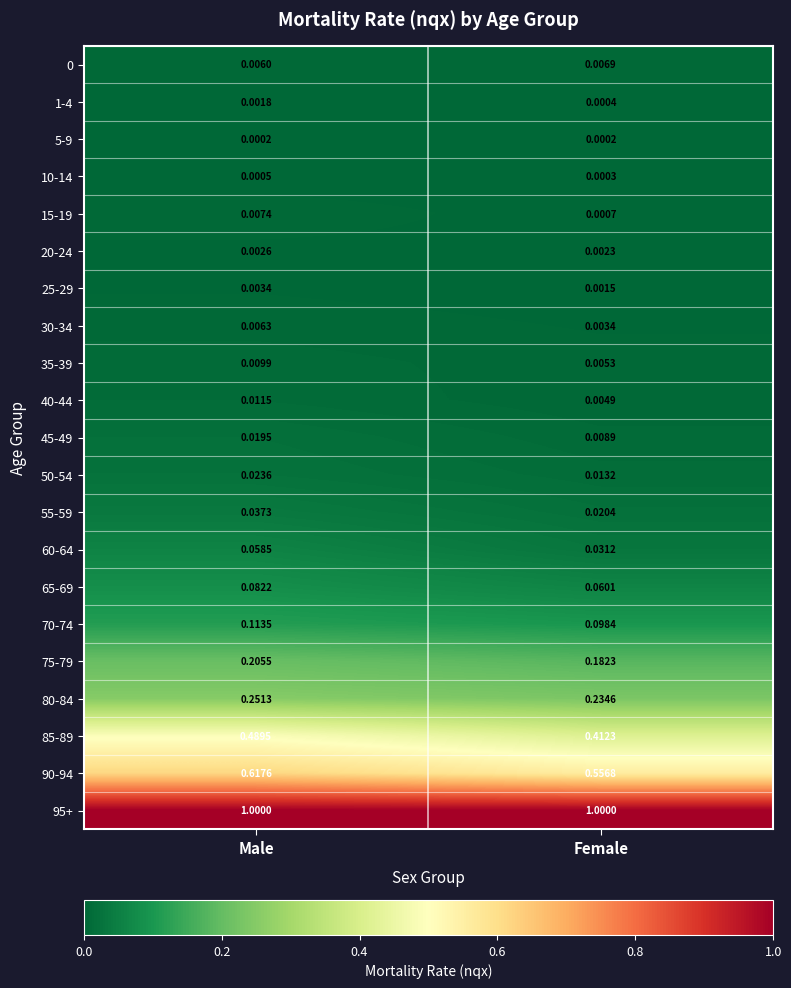

Which series has the largest total across all categories?

95+